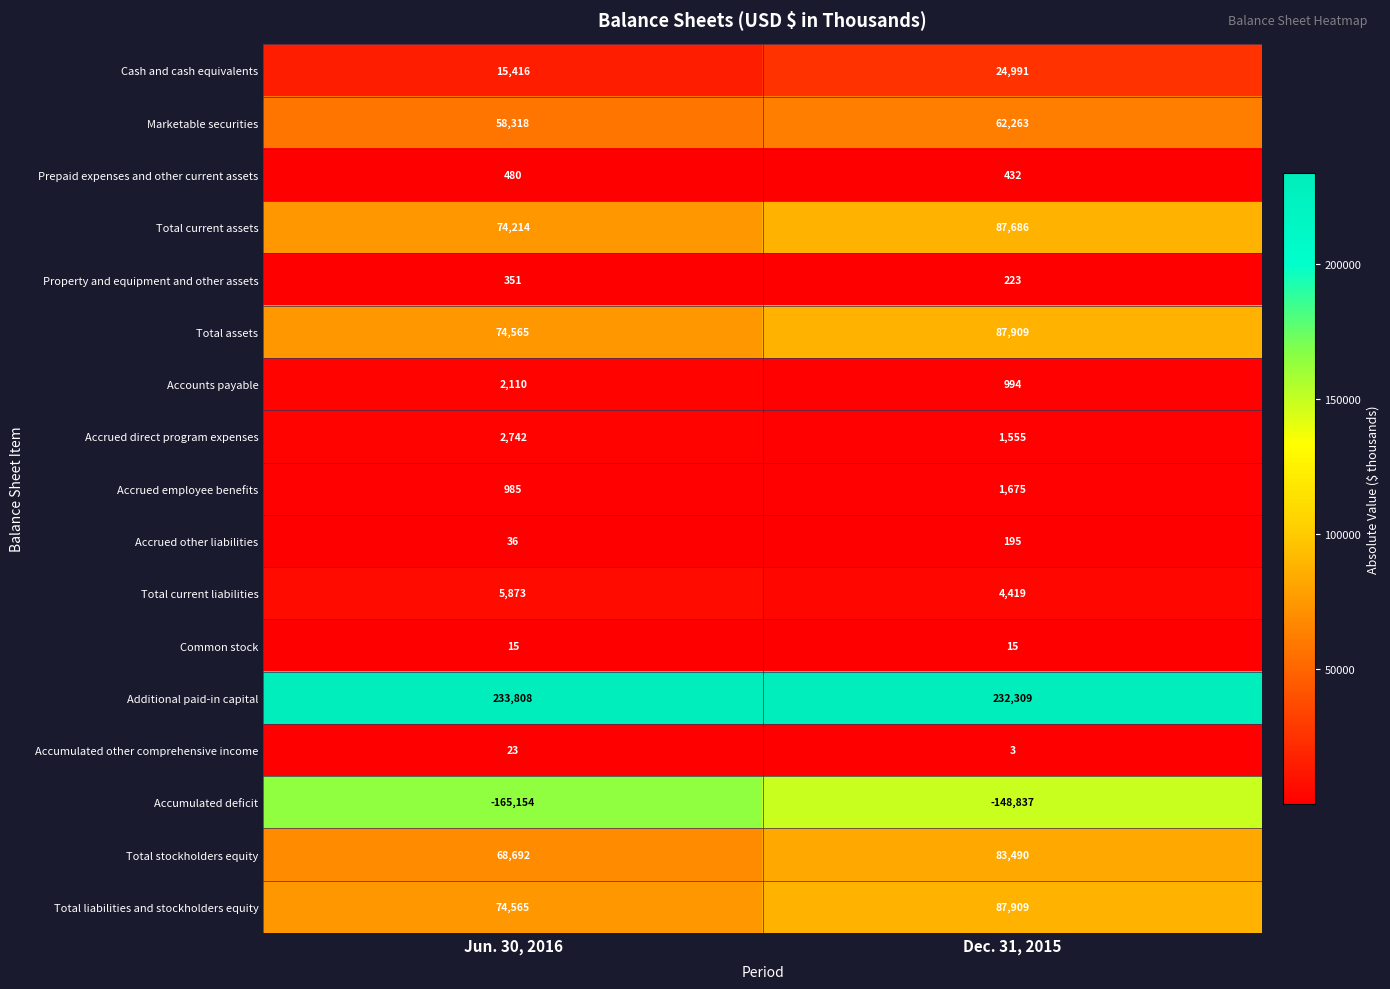

What is the difference between the maximum and minimum values in the Accumulated deficit series?

16317